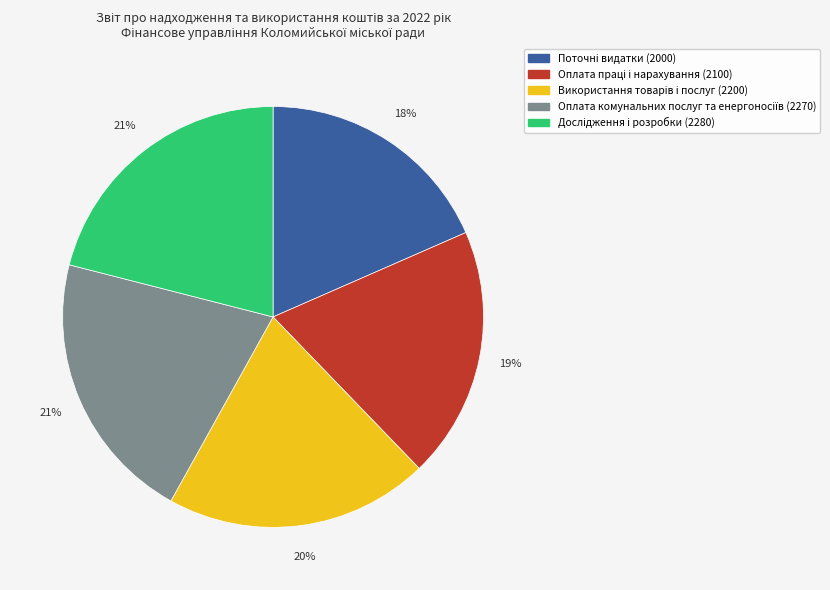

To the nearest percent, what is the average slice percentage?

20%